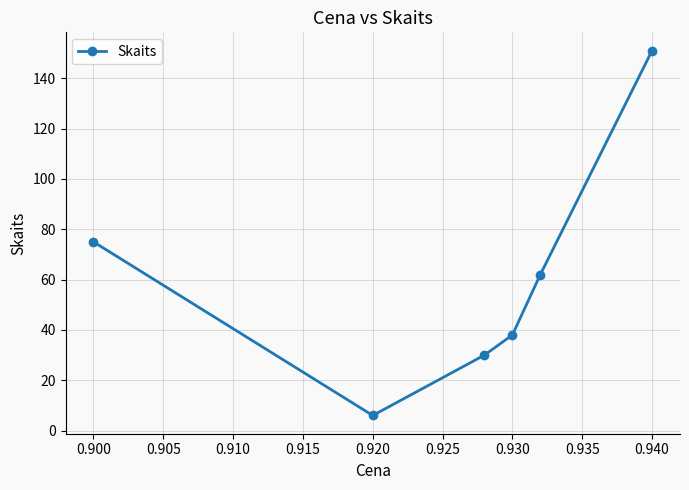

True or false: there are more than 1 points higher than both neighbors.

False